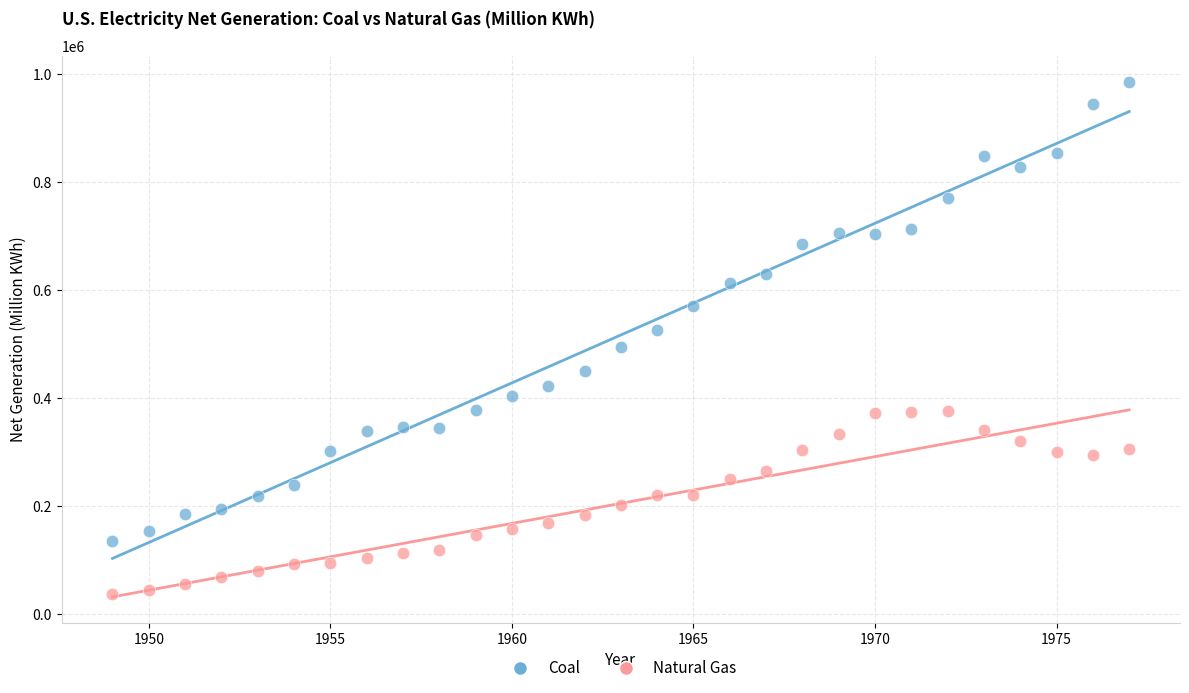

Which series contains the highest Y value?

Coal